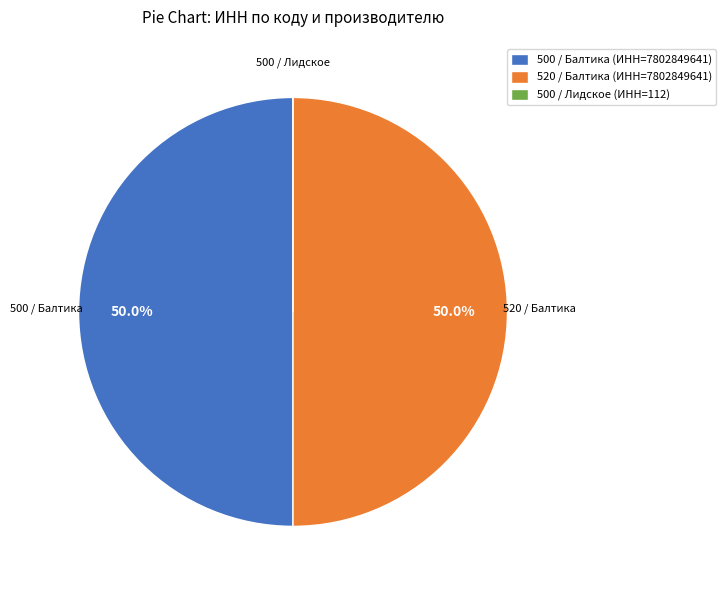

What percentage is the 500 / Балтика slice, to the nearest percent?

50%